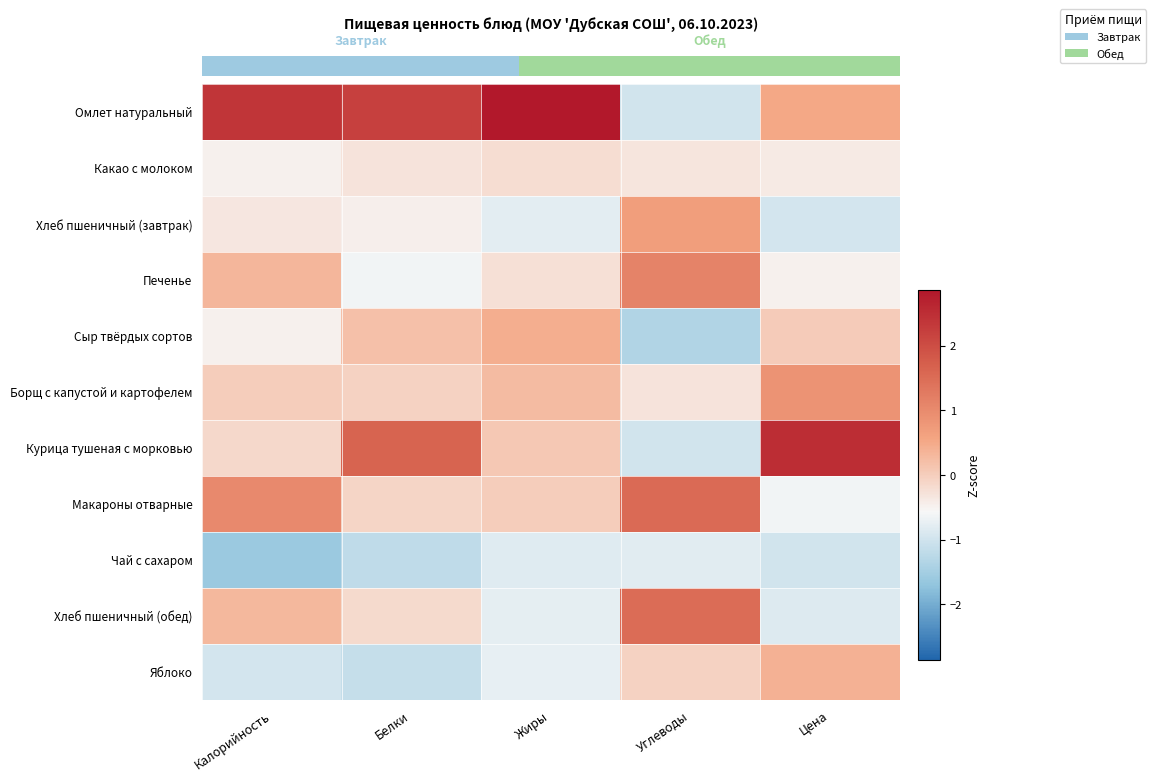

At Калорийность, list the series in order from smallest to largest.

Чай с сахаром, Яблоко, Какао с молоком, Сыр твёрдых сортов, Хлеб пшеничный (завтрак), Курица тушеная с морковью, Борщ с капустой и картофелем, Хлеб пшеничный (обед), Печенье, Макароны отварные, Омлет натуральный